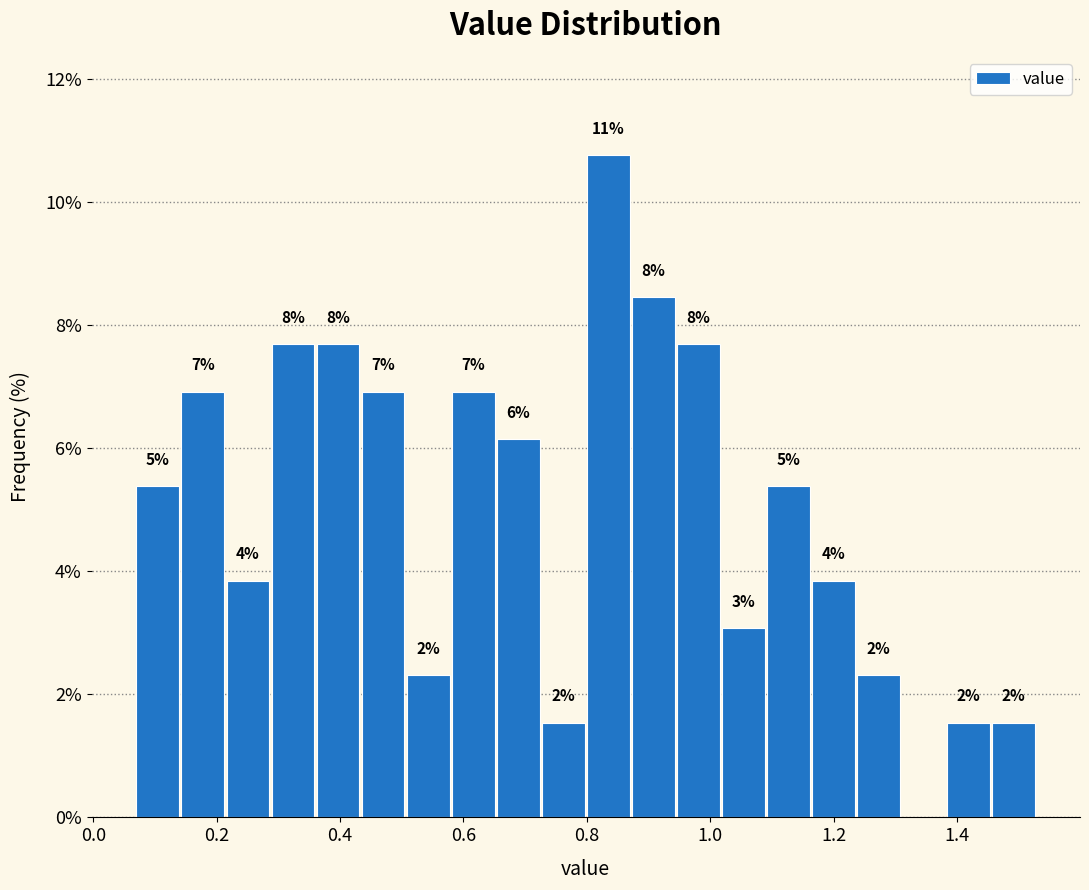

Read against the x-axis, roughly where is the centre of the tallest bar?

0.84